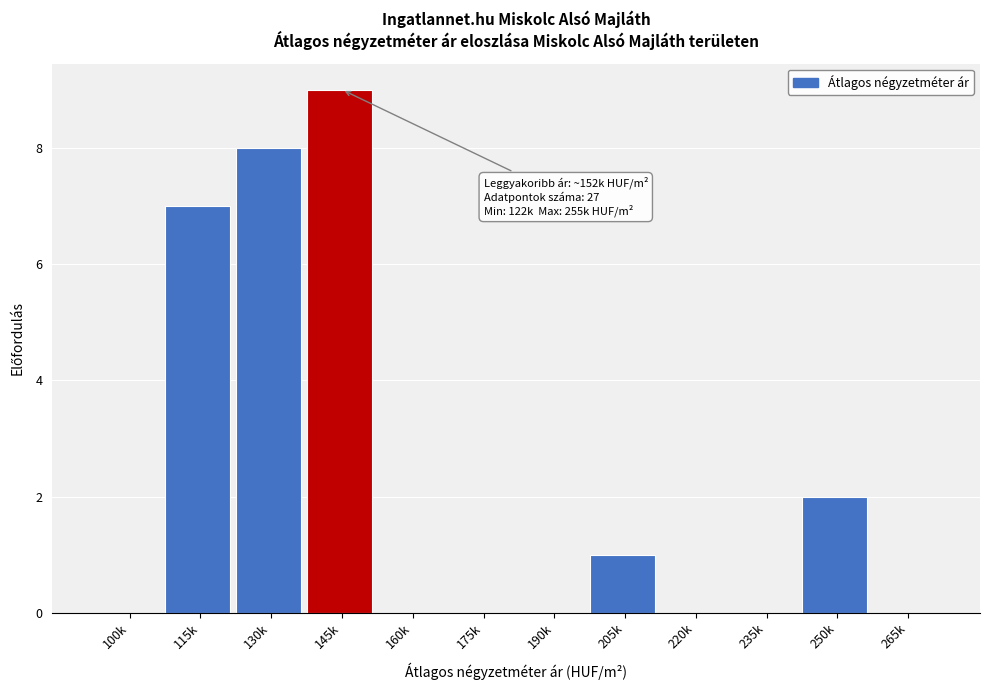

Reading left to right, what are all the values shown in this chart?

100k=0	115k=7	130k=8	145k=9	160k=0	175k=0	190k=0	205k=1	220k=0	235k=0	250k=2	265k=0